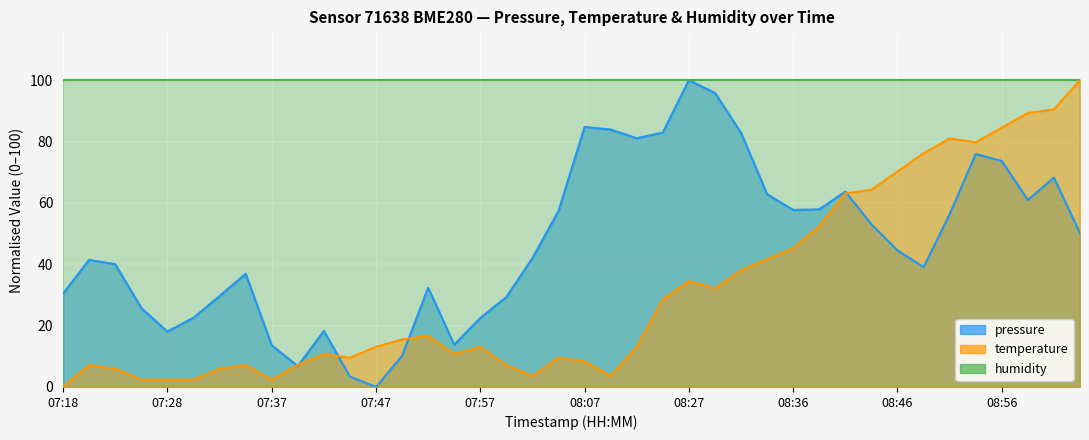

What is the difference between the second highest and minimum values in the pressure series?

95.8